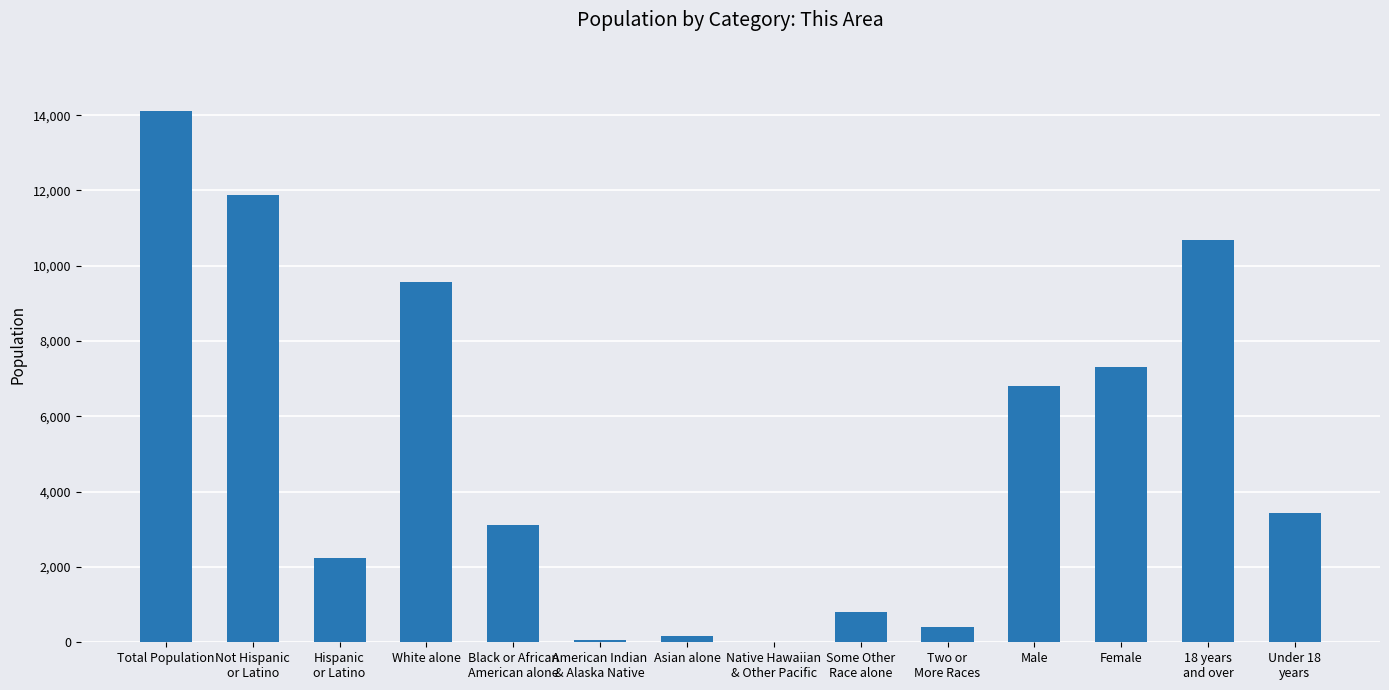

What is the average value?

5043